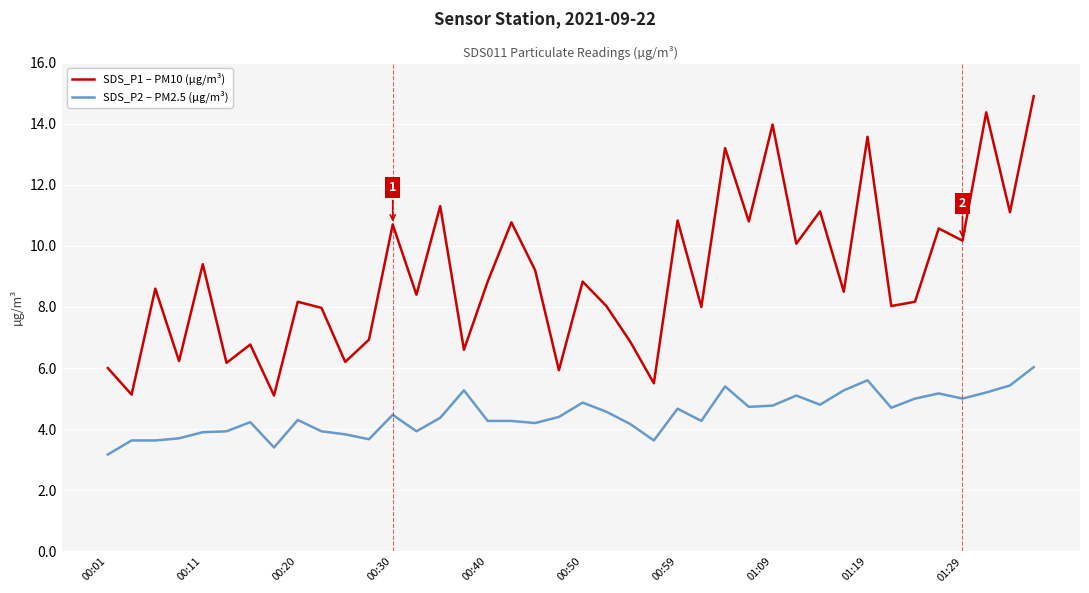

What is the maximum value shown in the chart?

14.9